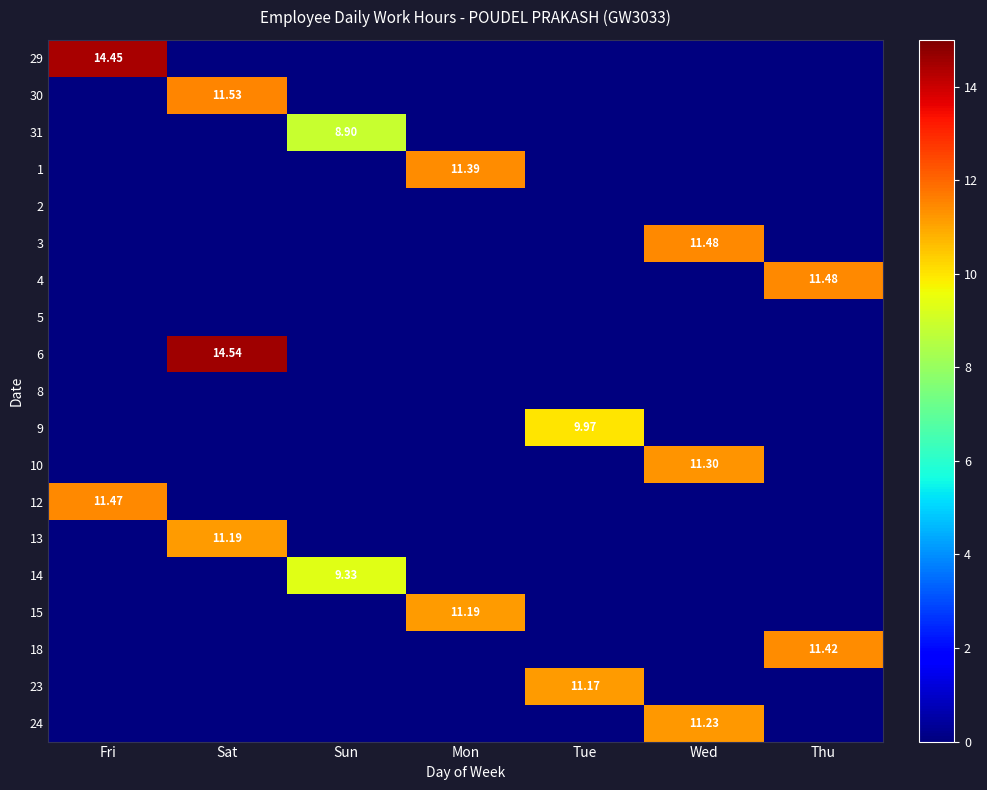

Is it true that 24 equals 6.9 at Sun?

False